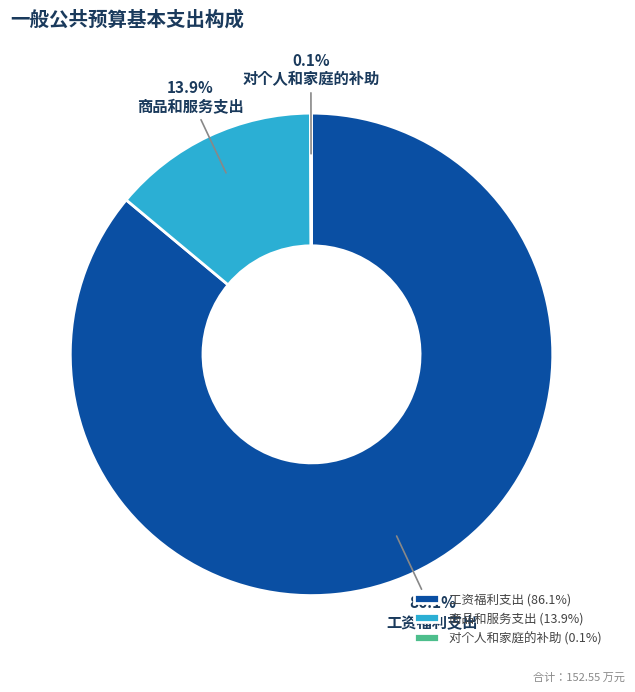

To the nearest percent, what percentage of the pie is 工资福利支出?

86%